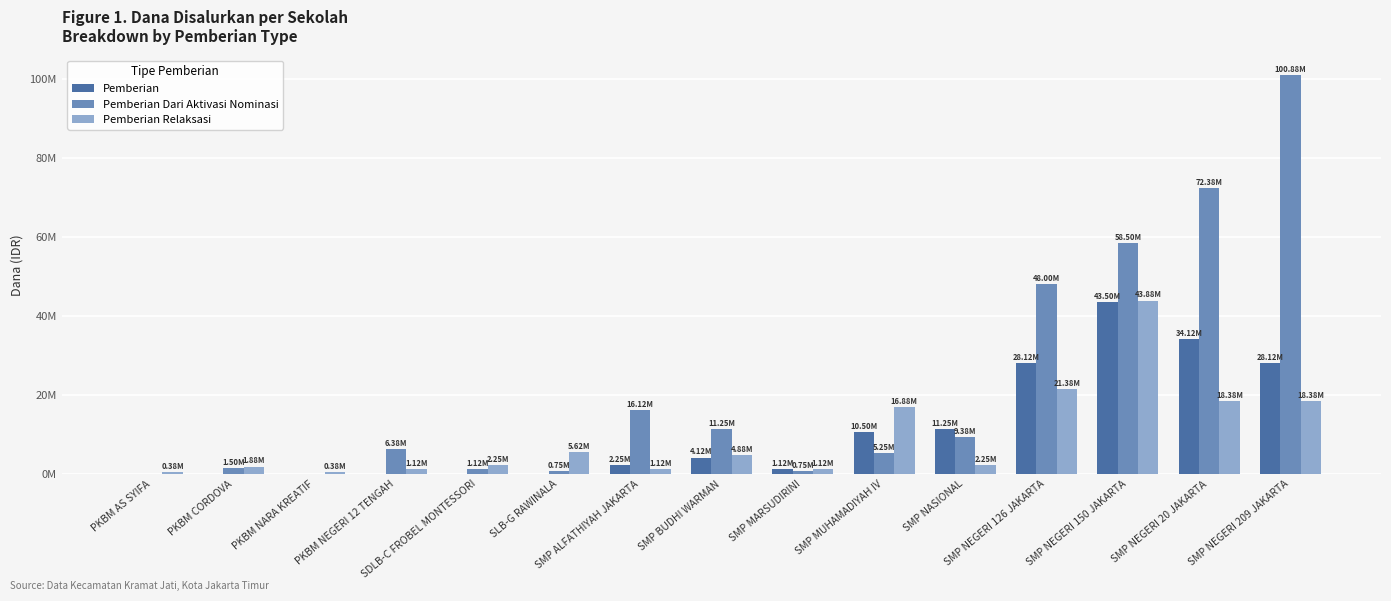

What are all the series names shown in the legend?

Pemberian, Pemberian Dari Aktivasi Nominasi, Pemberian Relaksasi